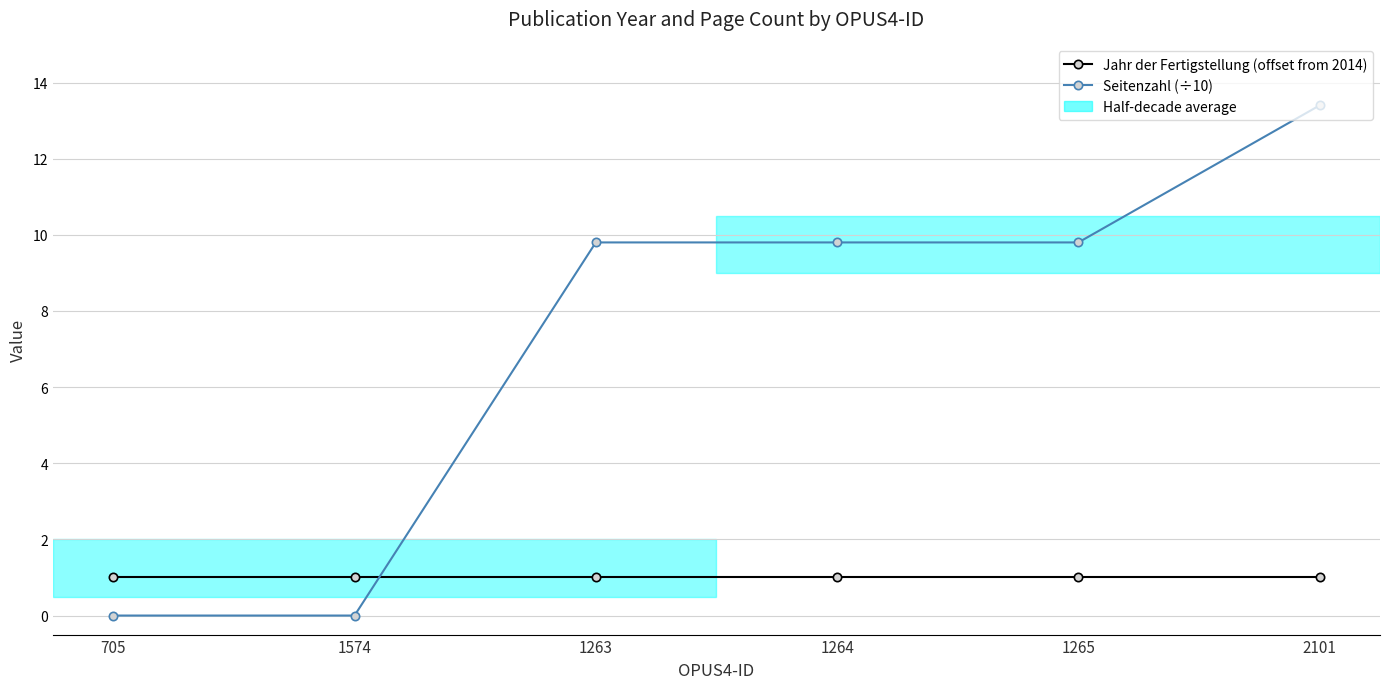

At how many categories does at least one series exceed 10?

1